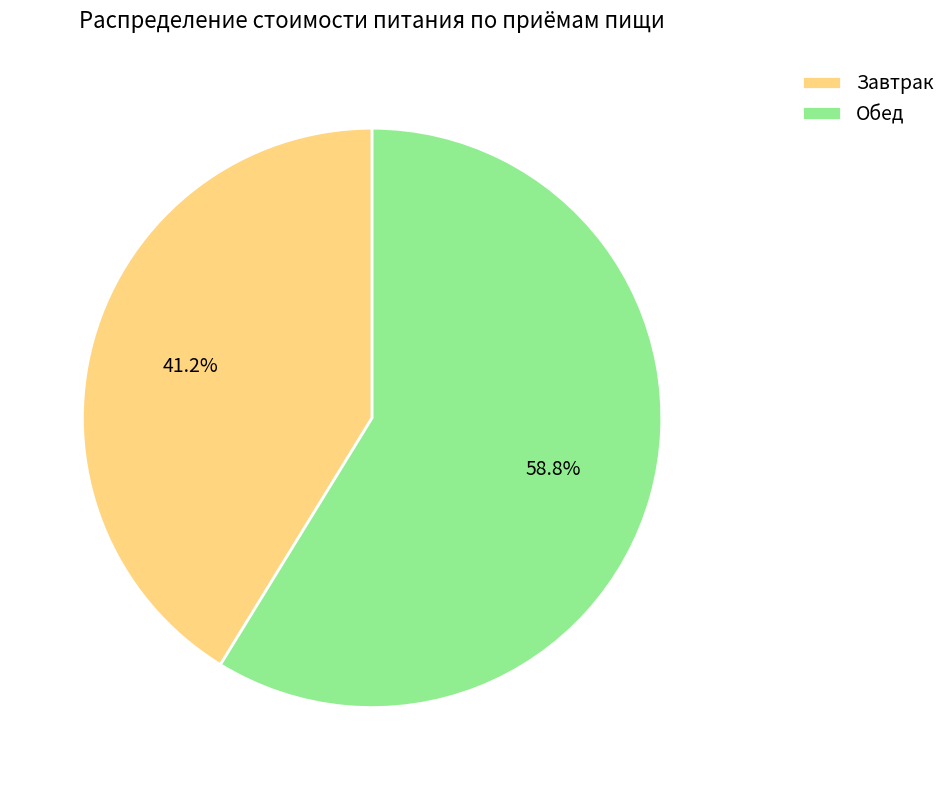

Which category has the smallest portion of the pie?

Завтрак